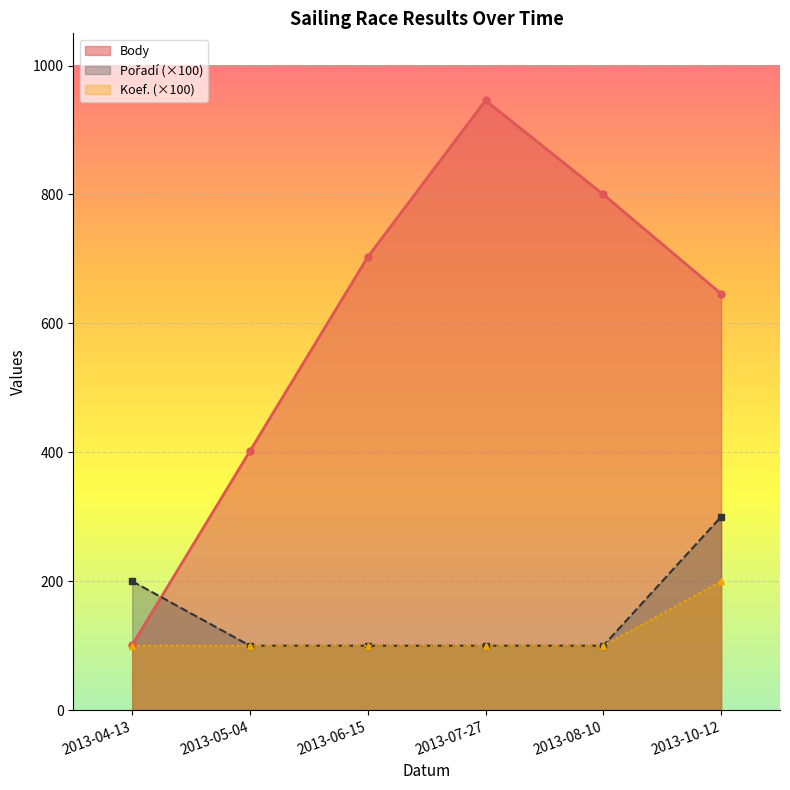

True or false: Koef. has a value of 100 at 2013-06-15.

True